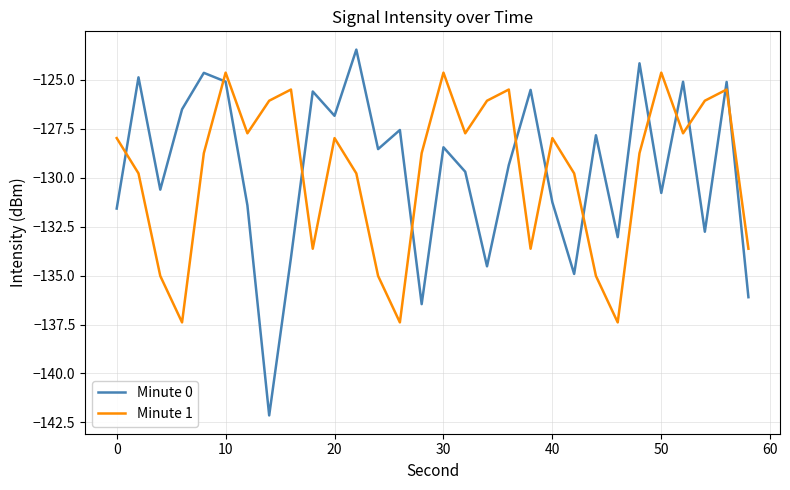

Rank the series by their maximum value, from highest to lowest.

Minute 0, Minute 1